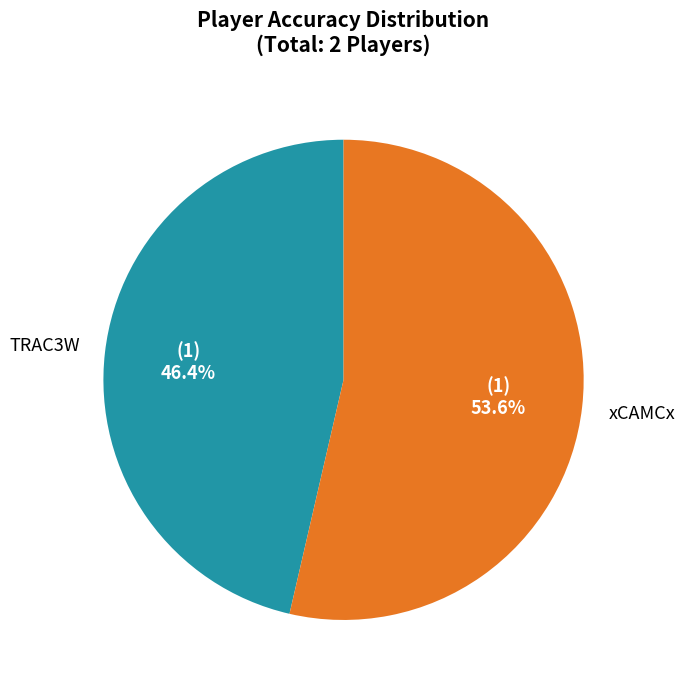

Is there any slice that represents more than half of the pie?

Yes